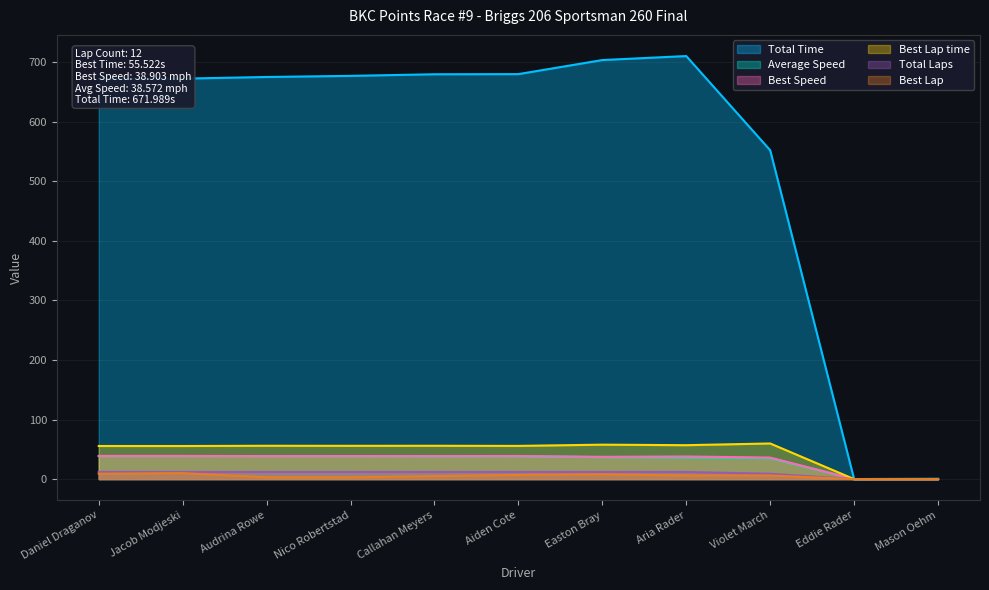

Reading right to left, extract all data points from this chart.

Total Laps: Mason Oehm=0.0	Eddie Rader=0.0	Violet March=9.0	Aria Rader=12.0	Easton Bray=12.0	Aiden Cote=12.0	Callahan Meyers=12.0	Nico Robertstad=12.0	Audrina Rowe=12.0	Jacob Modjeski=12.0	Daniel Draganov=12.0
Total Time: Mason Oehm=0.6	Eddie Rader=0.1	Violet March=551.9	Aria Rader=710.0	Easton Bray=703.3	Aiden Cote=679.7	Callahan Meyers=679.4	Nico Robertstad=676.7	Audrina Rowe=674.9	Jacob Modjeski=672.1	Daniel Draganov=672.0
Best Lap time: Mason Oehm=0.0	Eddie Rader=0.0	Violet March=59.8	Aria Rader=56.9	Easton Bray=57.8	Aiden Cote=55.7	Callahan Meyers=55.9	Nico Robertstad=55.8	Audrina Rowe=55.9	Jacob Modjeski=55.5	Daniel Draganov=55.5
Best Speed: Mason Oehm=0.0	Eddie Rader=0.0	Violet March=36.1	Aria Rader=37.9	Easton Bray=37.4	Aiden Cote=38.8	Callahan Meyers=38.6	Nico Robertstad=38.7	Audrina Rowe=38.6	Jacob Modjeski=38.9	Daniel Draganov=38.9
Best Lap: Mason Oehm=0.0	Eddie Rader=0.0	Violet March=6.0	Aria Rader=6.0	Easton Bray=8.0	Aiden Cote=7.0	Callahan Meyers=5.0	Nico Robertstad=3.0	Audrina Rowe=3.0	Jacob Modjeski=10.0	Daniel Draganov=9.0
Average Speed: Mason Oehm=0.0	Eddie Rader=0.0	Violet March=35.2	Aria Rader=36.5	Easton Bray=36.9	Aiden Cote=38.1	Callahan Meyers=38.1	Nico Robertstad=38.3	Audrina Rowe=38.4	Jacob Modjeski=38.6	Daniel Draganov=38.6